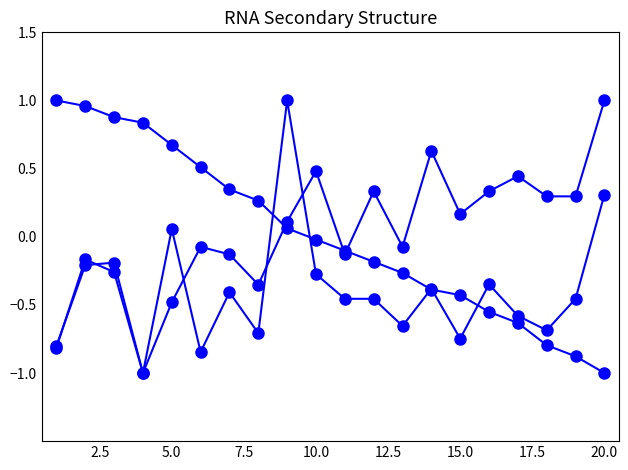

How many series are shown in this chart?

3